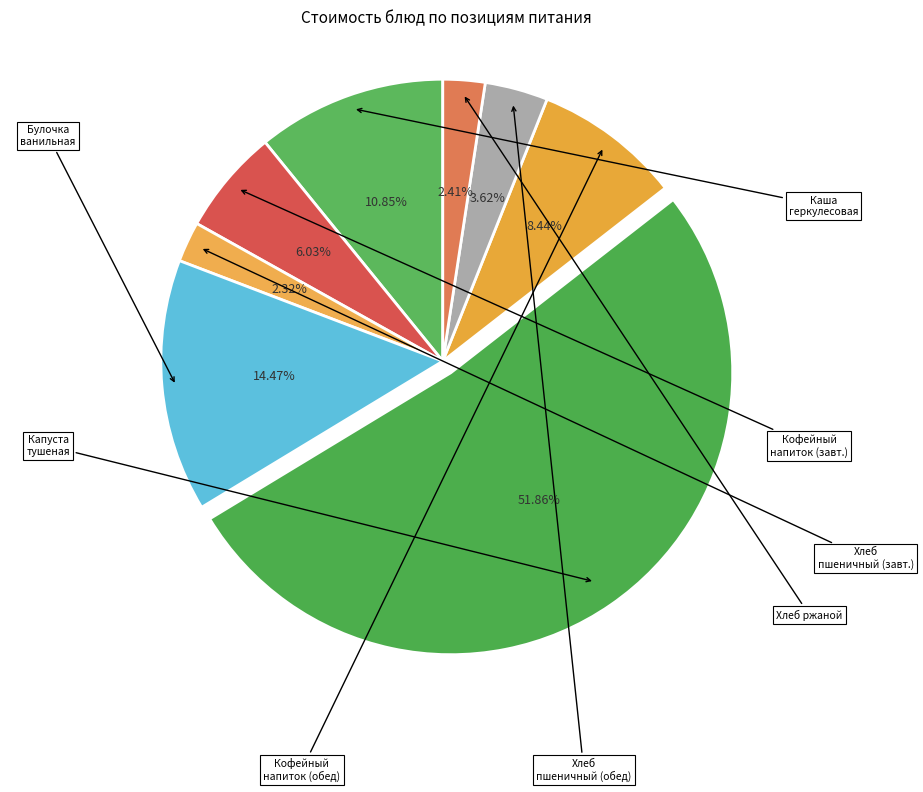

Count the number of slices in the pie.

8